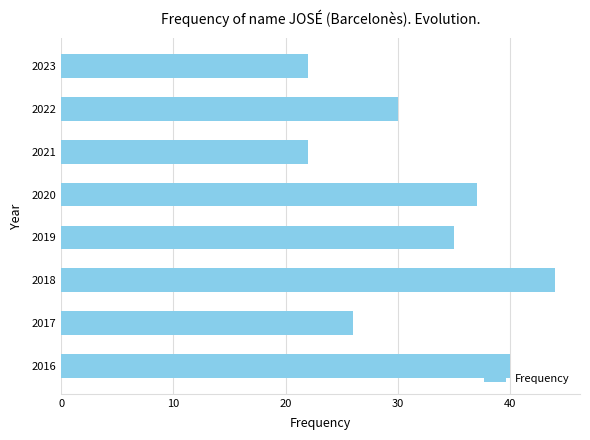

What is the greatest value displayed?

44